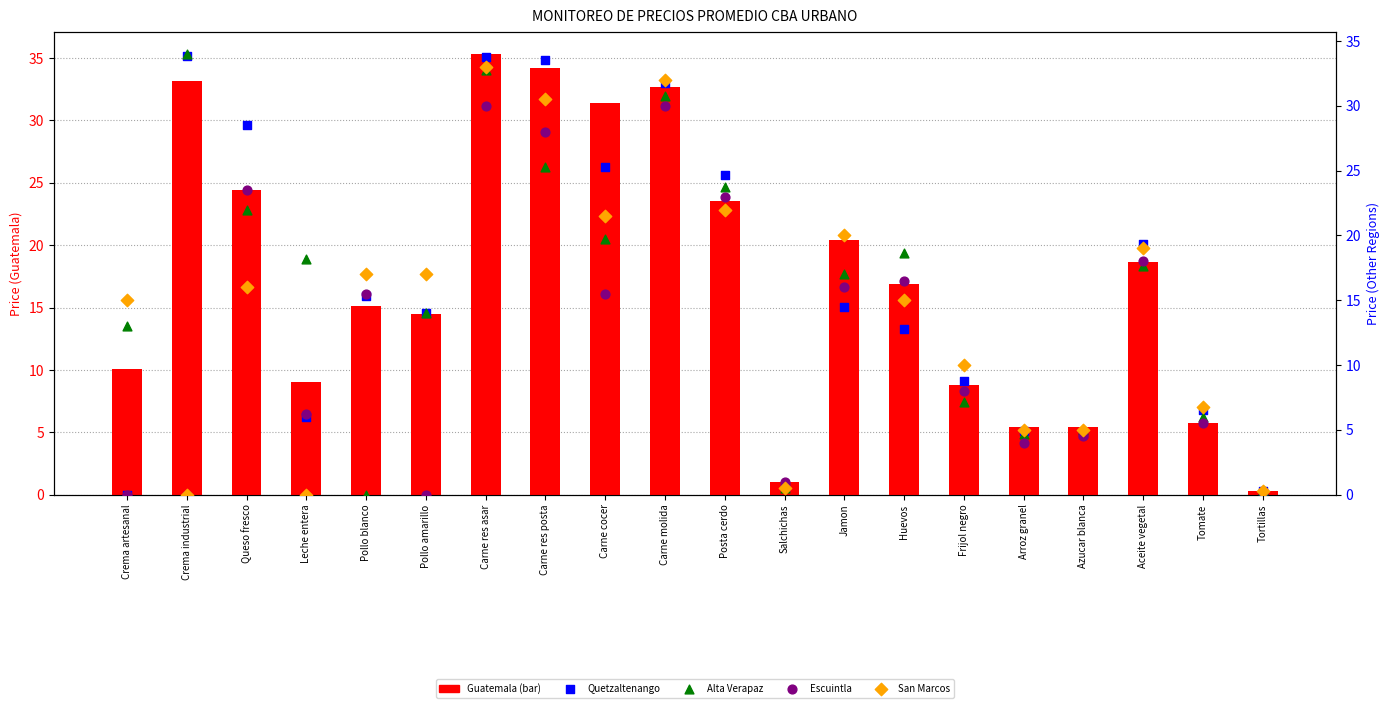

At which category is the sum across all series the highest?

Carne res asar